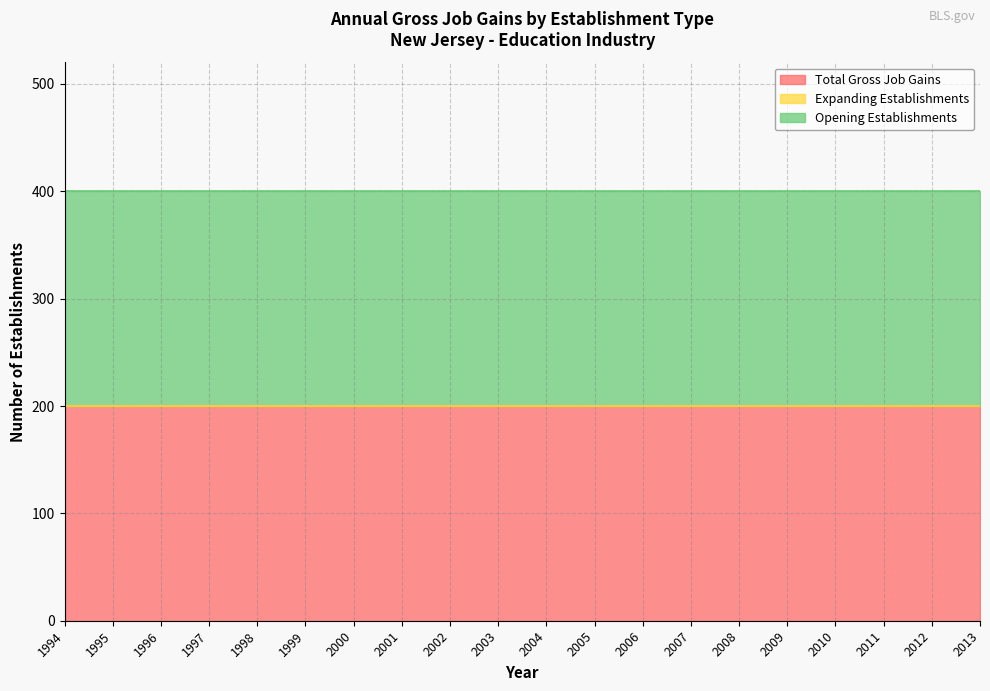

The Total Gross Job Gains series shows 139 at 2013. True or false?

False